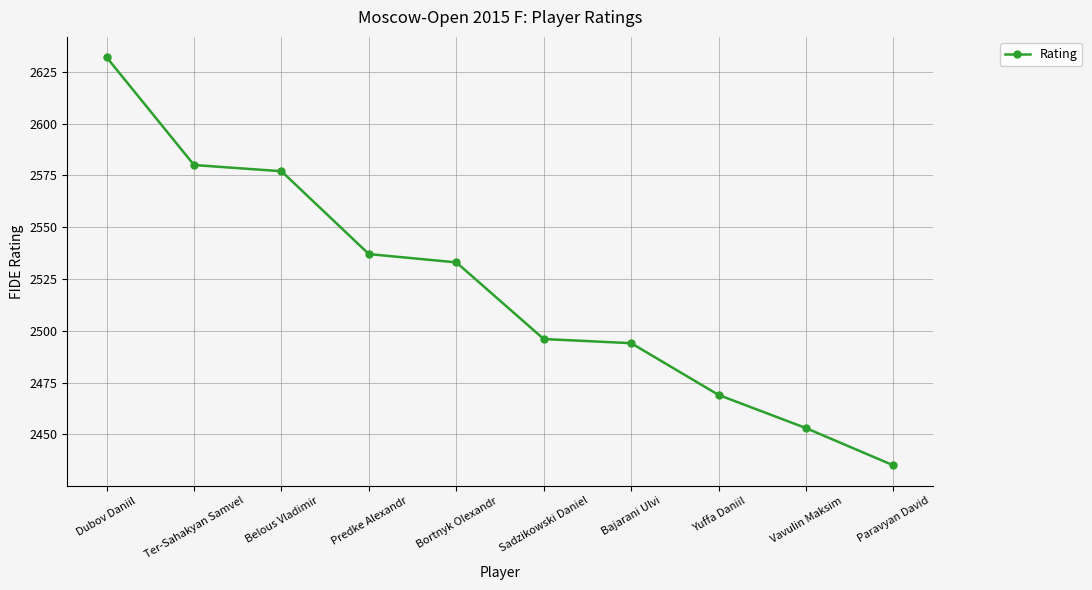

Rank the categories by value from highest to lowest.

Dubov Daniil, Ter-Sahakyan Samvel, Belous Vladimir, Predke Alexandr, Bortnyk Olexandr, Sadzikowski Daniel, Bajarani Ulvi, Yuffa Daniil, Vavulin Maksim, Paravyan David